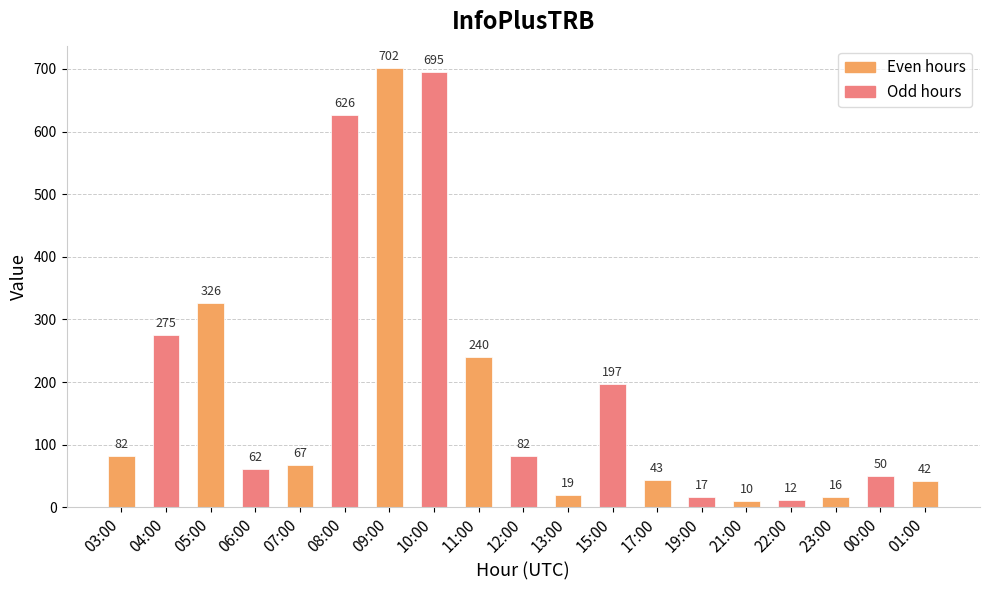

What is the average value?

188